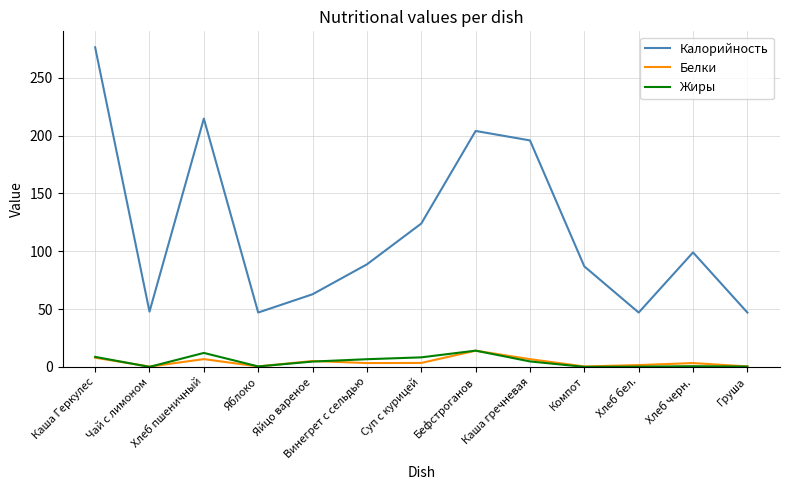

Read the Белки value at Бефстроганов.

14.0